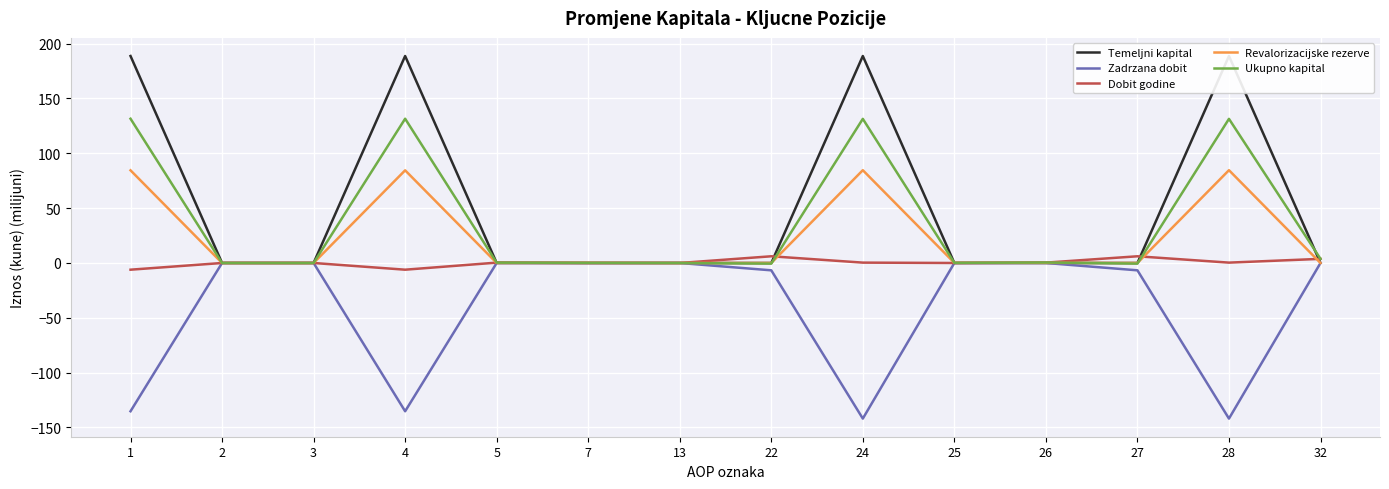

What is the maximum value shown in the chart?

188.7